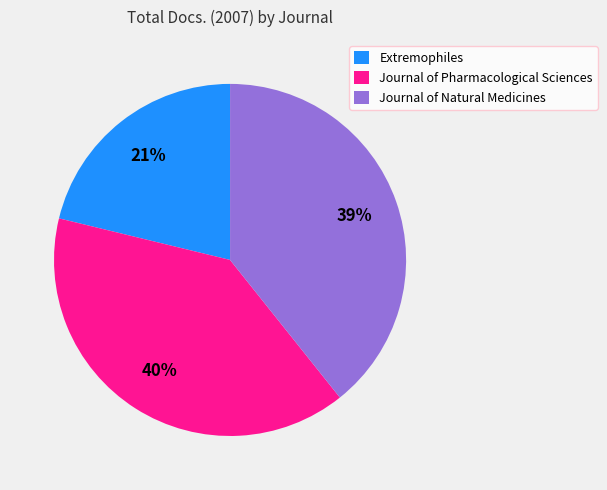

What is the ratio of the value at Journal of Pharmacological Sciences to the value at Journal of Natural Medicines?

1.0